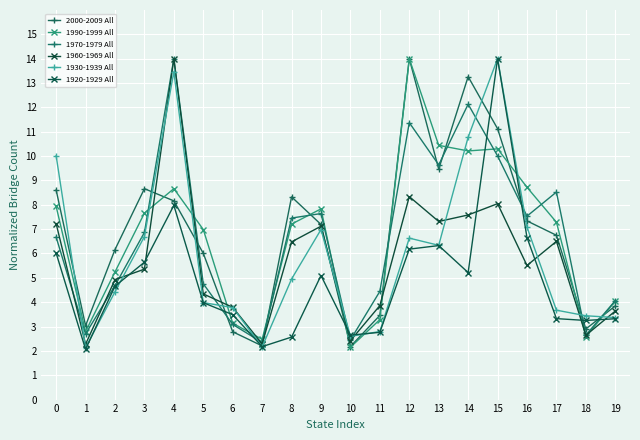

Which has a higher value, 5 or 6?

5